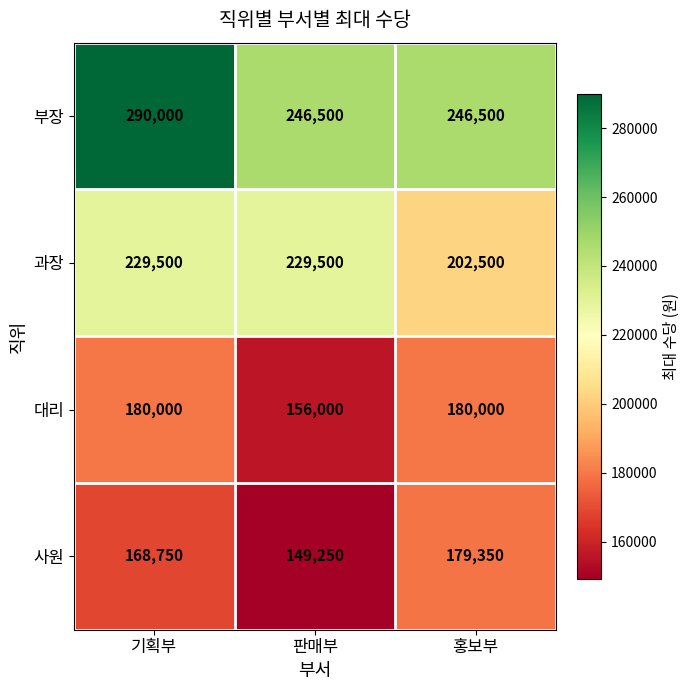

What is the minimum value shown in the chart?

149250